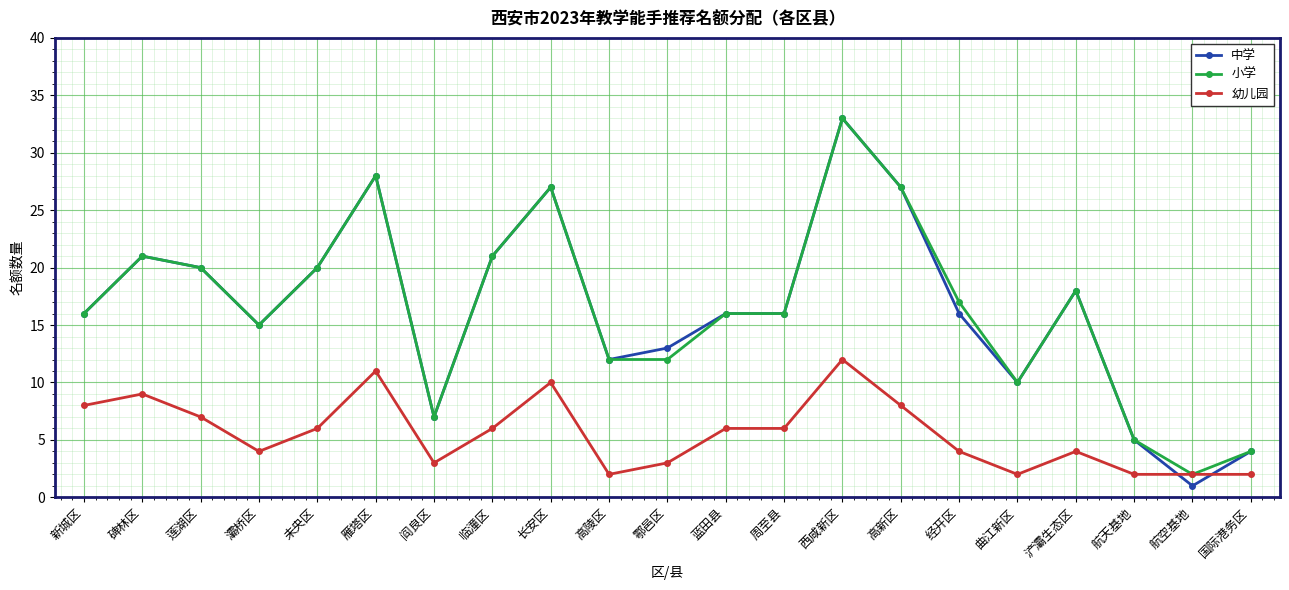

What is the spread (max minus min) of values at 雁塔区?

17